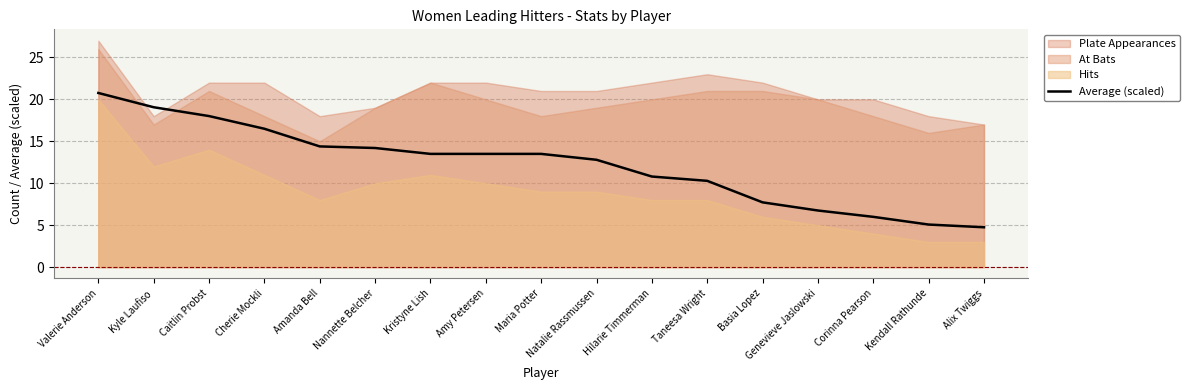

What is the difference between the maximum and minimum values?

16.0